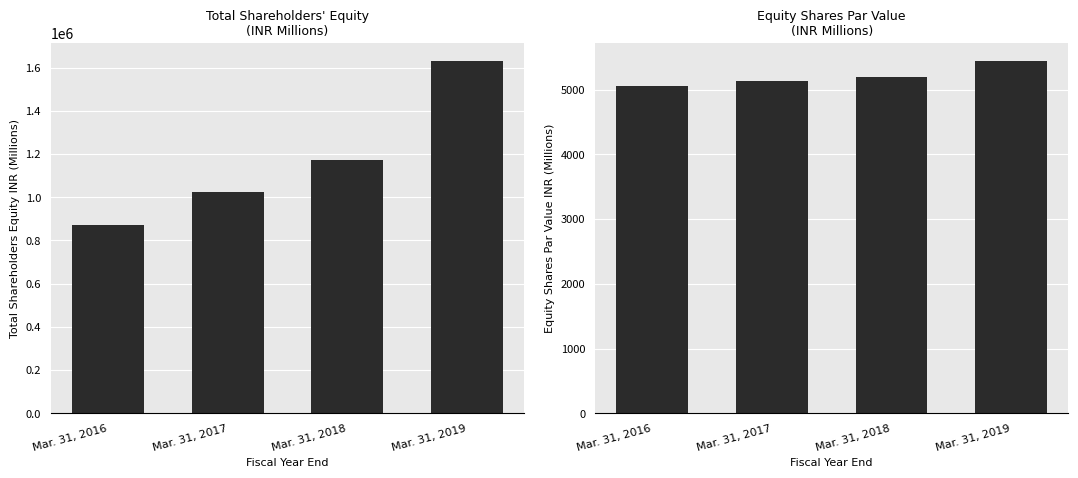

How many bars are there in total?

8